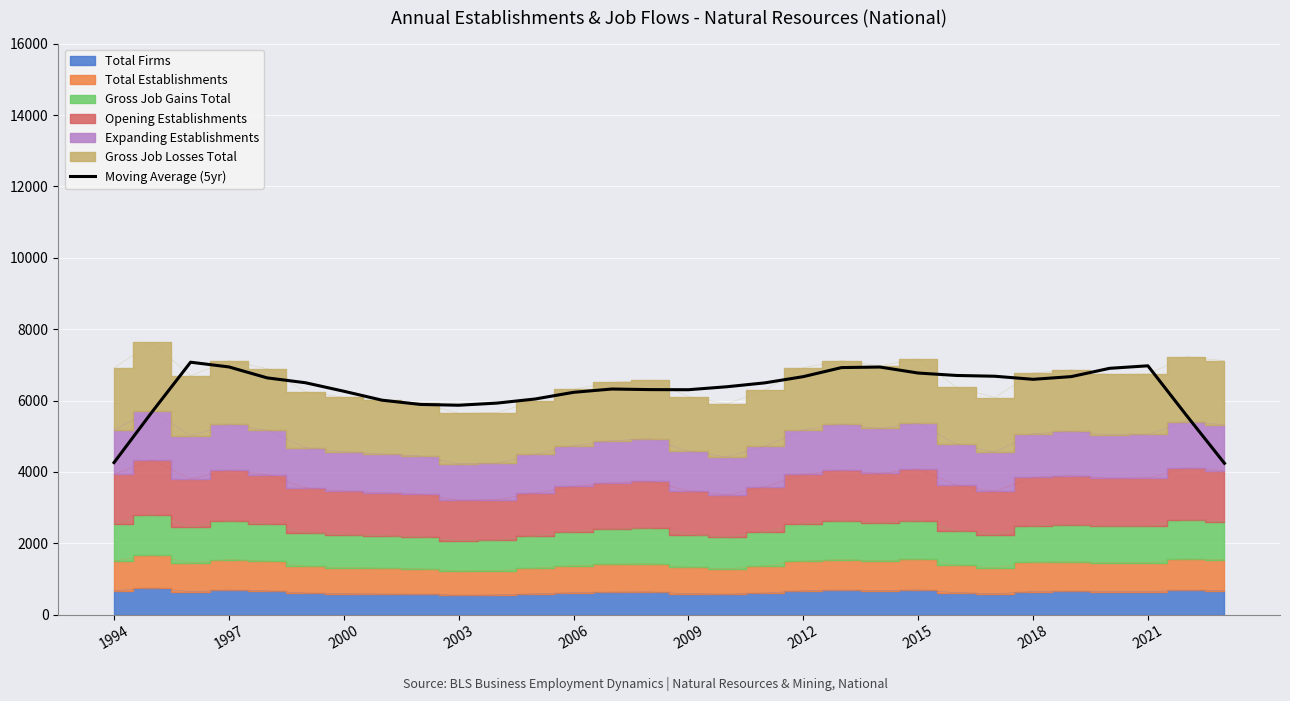

Is it true that Moving Average (5yr) equals 968.9 at 1994?

False